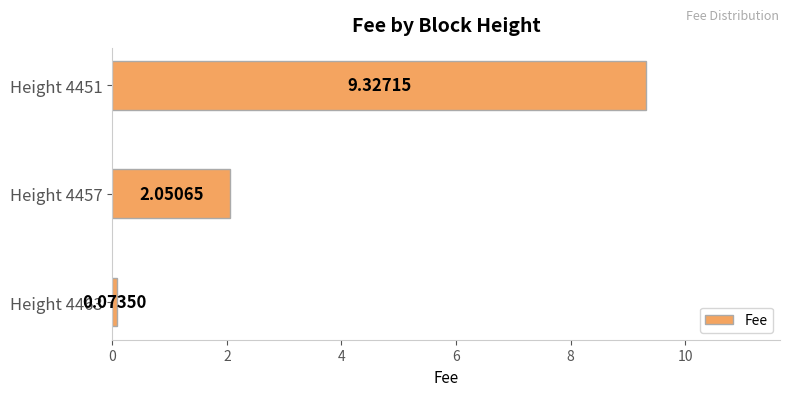

Approximately how many times larger is the value at Height 4451 compared to Height 4457?

4.5